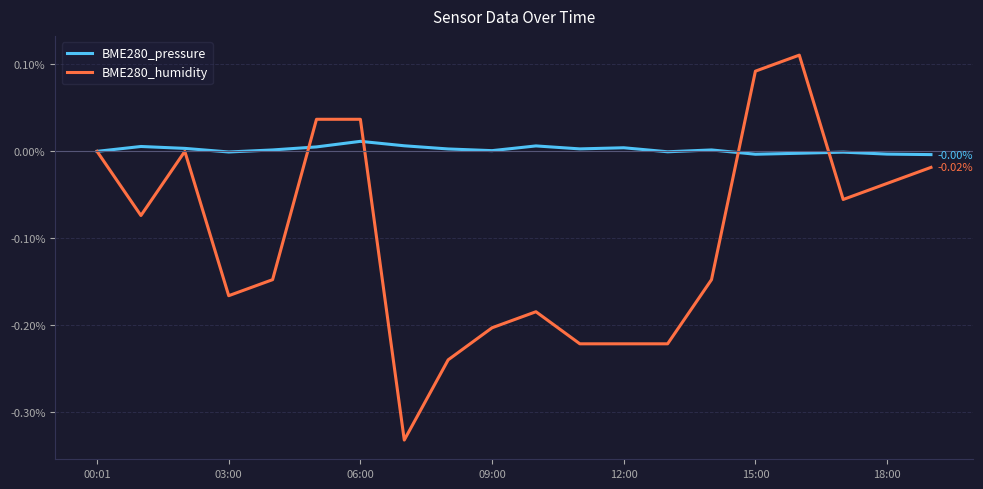

Which series has the largest range (max minus min)?

BME280_humidity